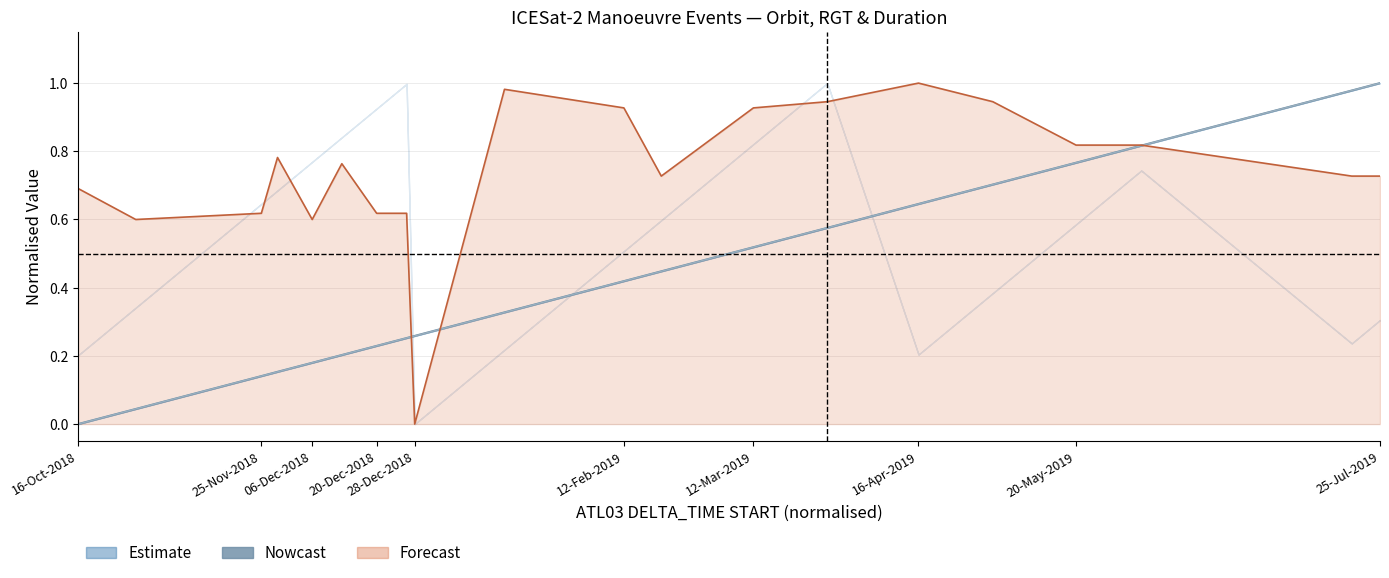

Where is BEG ORBIT nearest to the value 0?

16-Oct-2018